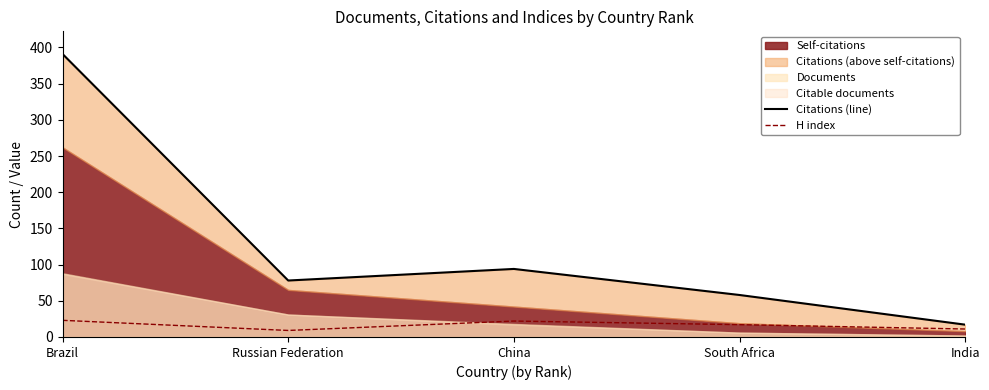

What is the difference between the maximum and minimum values in the Citations (line) series?

374